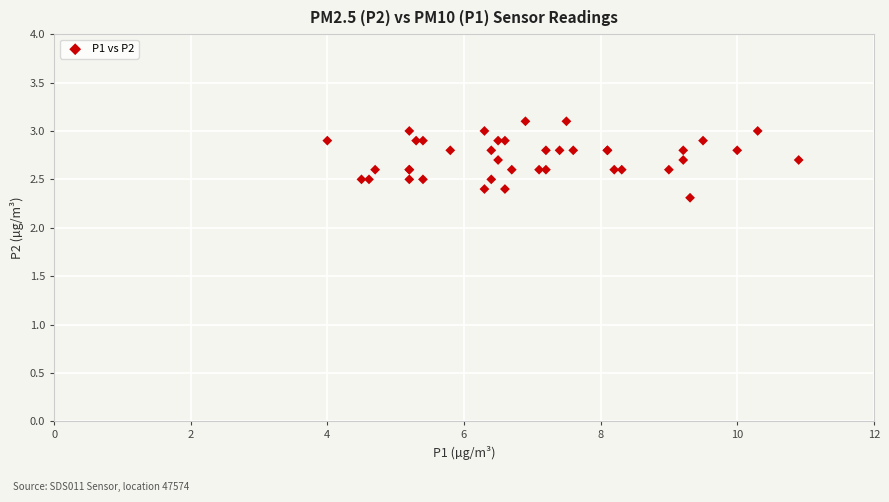

What Y value in the scatter plot is closest to 2?

2.3